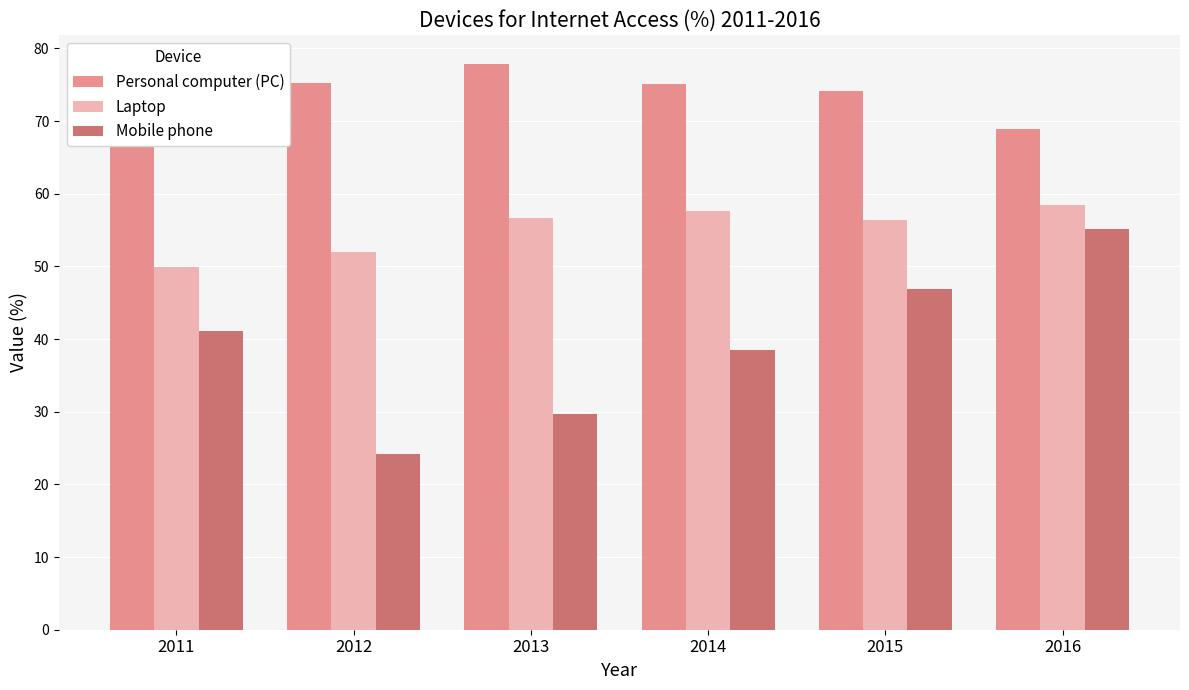

At which label does Laptop reach its peak?

2016